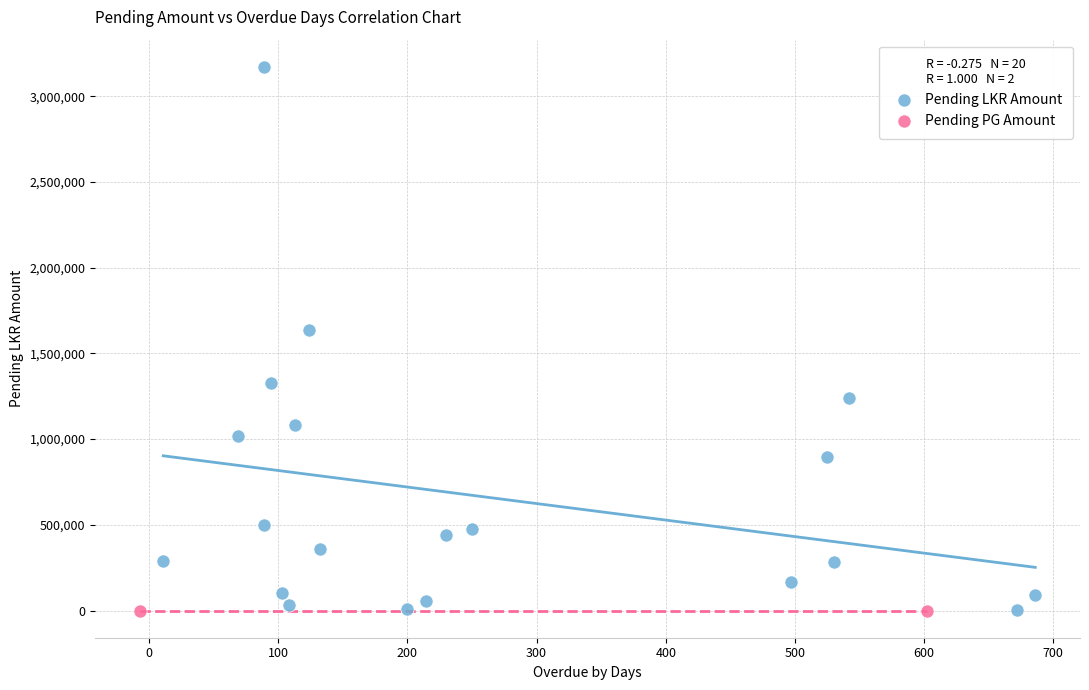

What are all the series names shown in the legend?

Pending LKR Amount, Pending PG Amount